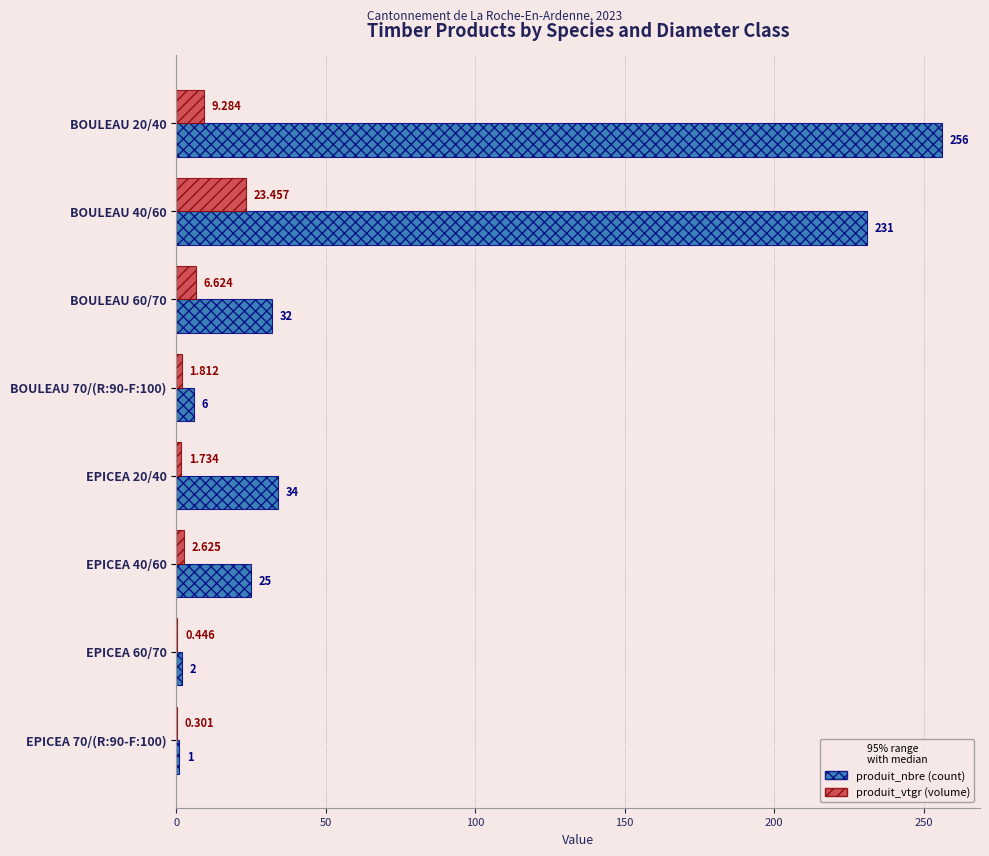

What is the value of the produit_nbre bar at the 5th from the left?

34.0